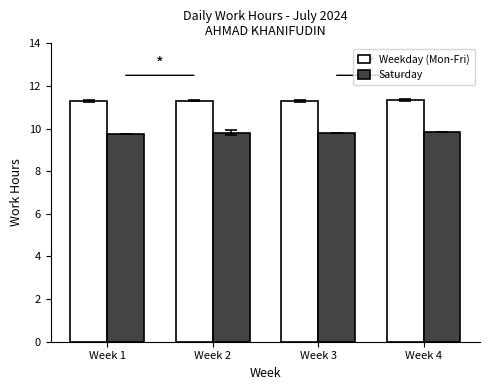

Reading left to right, what are all the values shown in this chart?

Weekday (Mon-Fri): 11.3	11.3	11.3	11.3
Saturday: 9.7	9.8	9.8	9.8